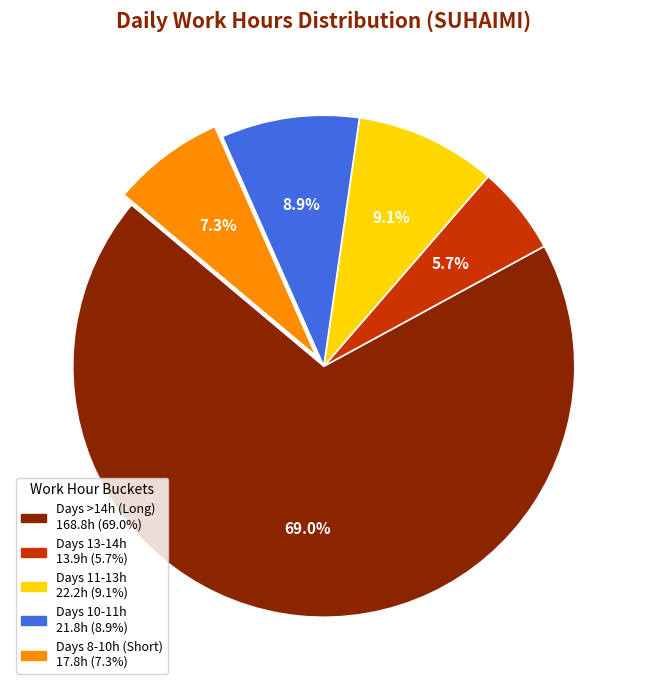

Count the number of slices in the pie.

5